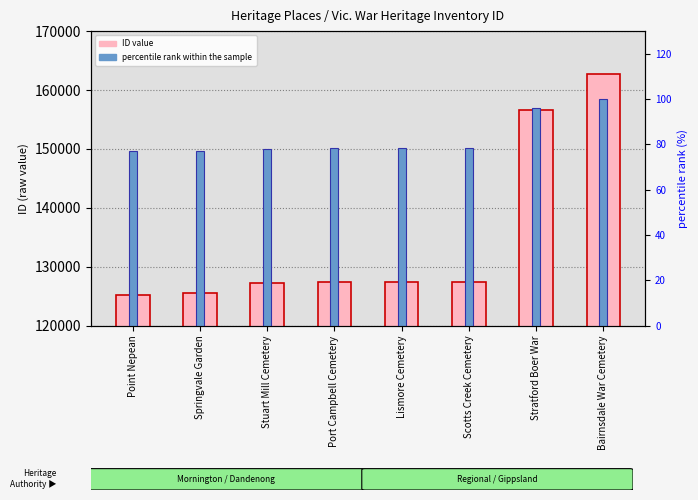

Which series has the widest spread of values?

ID value